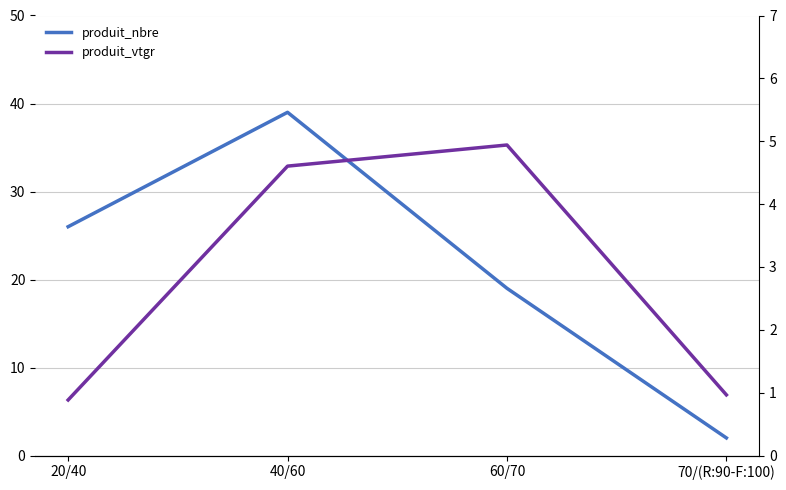

At which category does produit_nbre reach its first local peak?

40/60